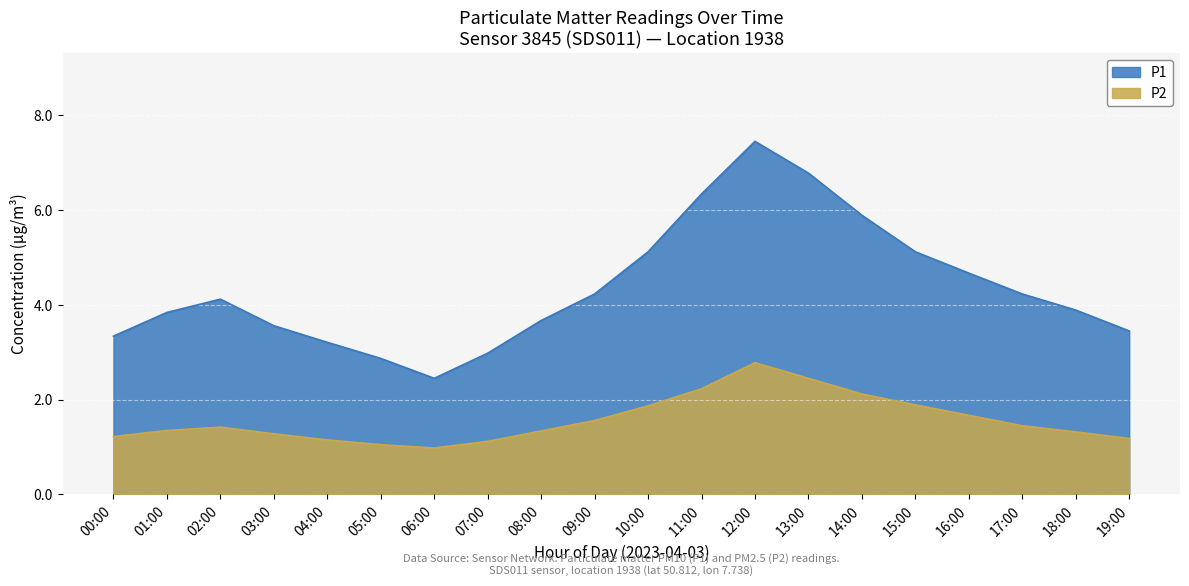

Which has a higher value, 08:00 or 06:00?

08:00